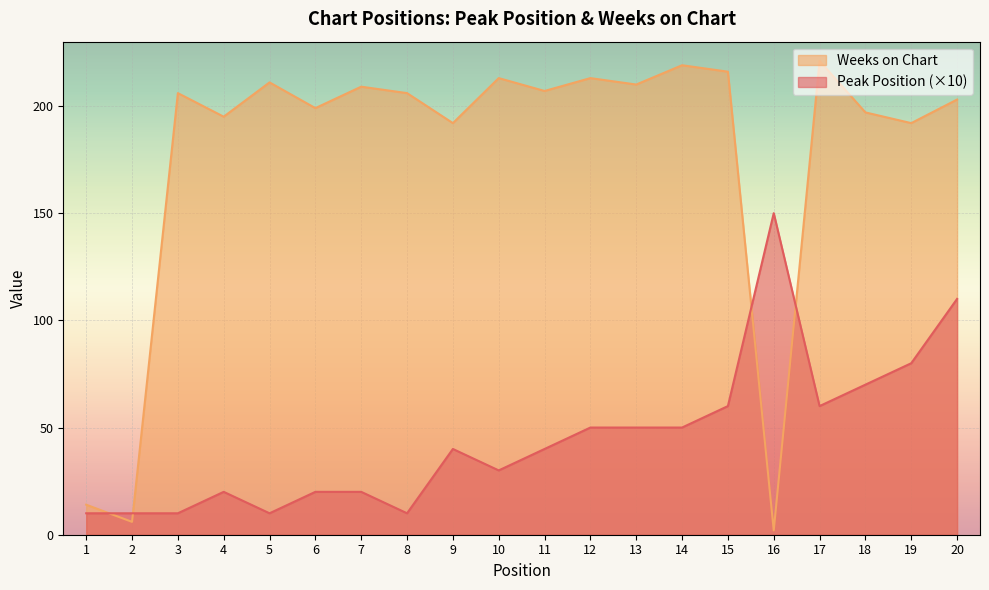

The Weeks on Chart series shows 221 at 17. True or false?

True